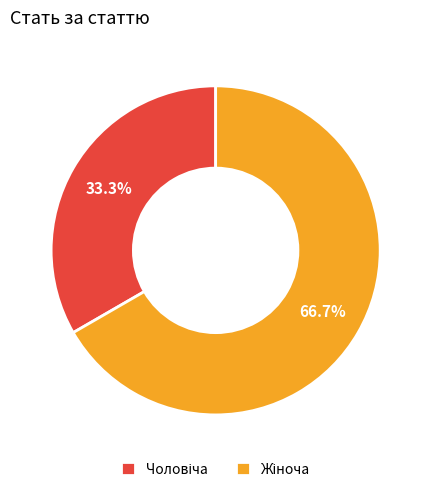

Is there a majority slice in this chart?

Yes